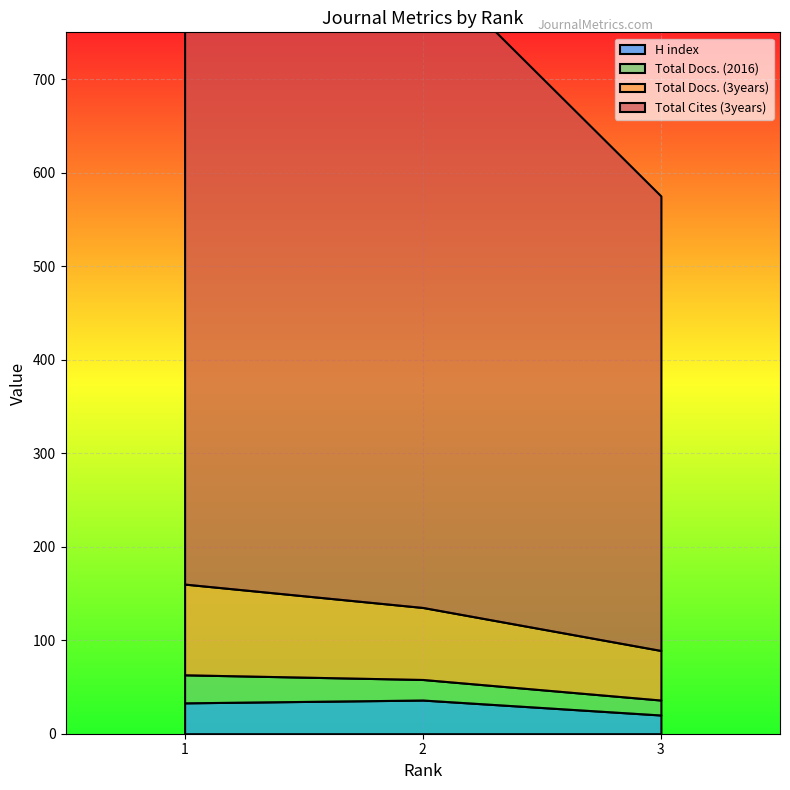

Is it true that Total Docs. (3years) equals 82 at 3?

False